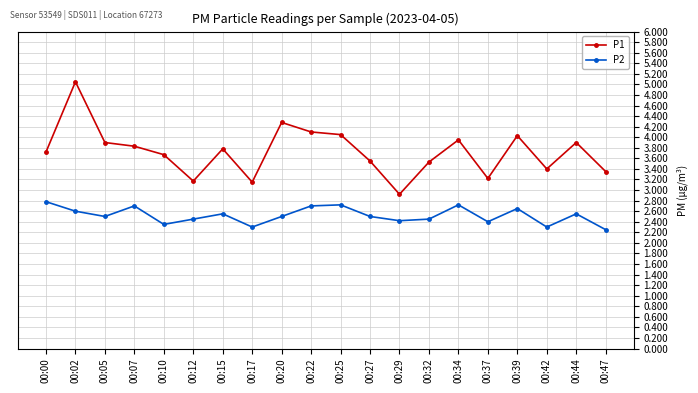

True or false: P1 has a value of 0.8 at 00:10.

False